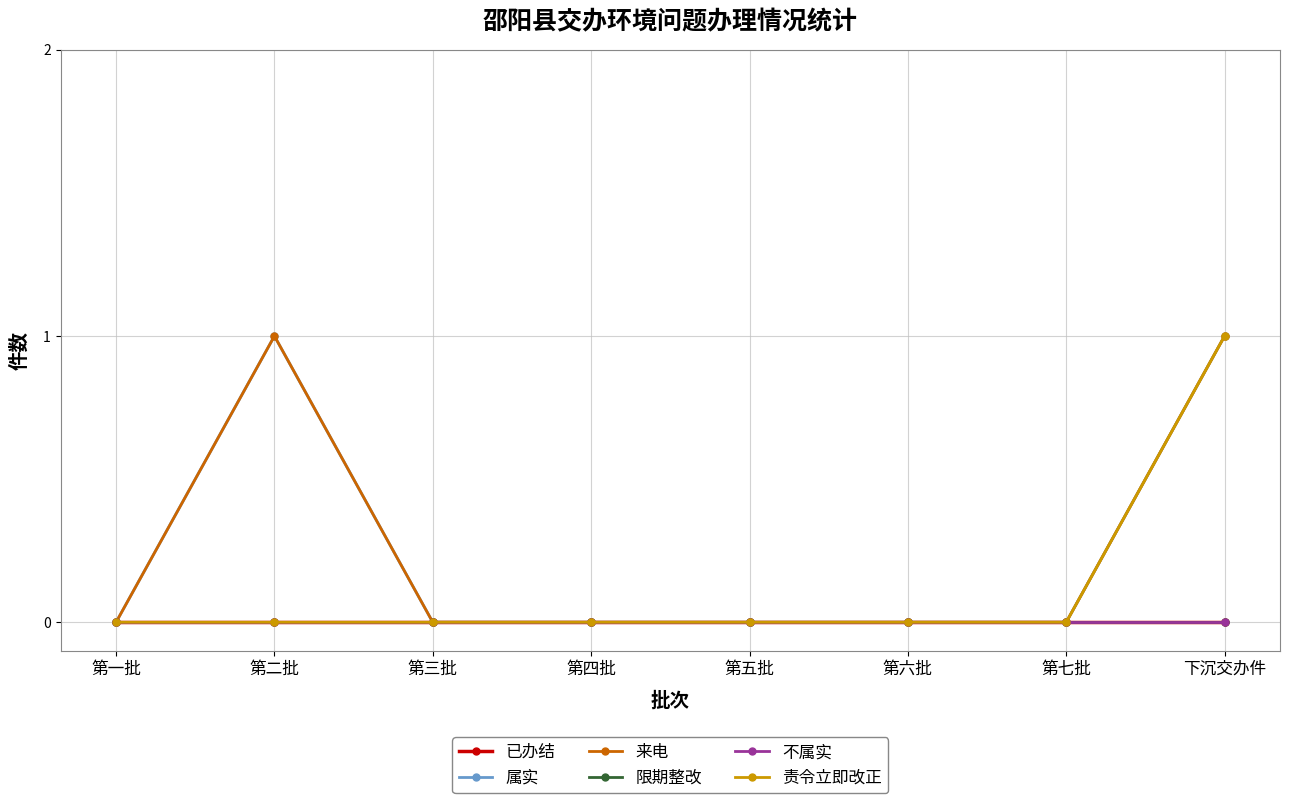

What position from the right is 第四批?

5